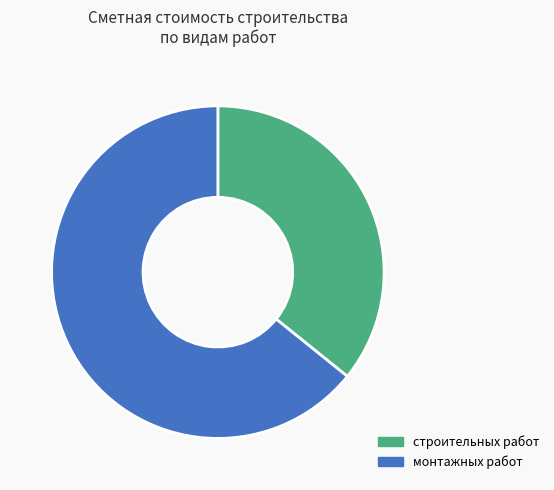

How many slices are in this pie chart?

2